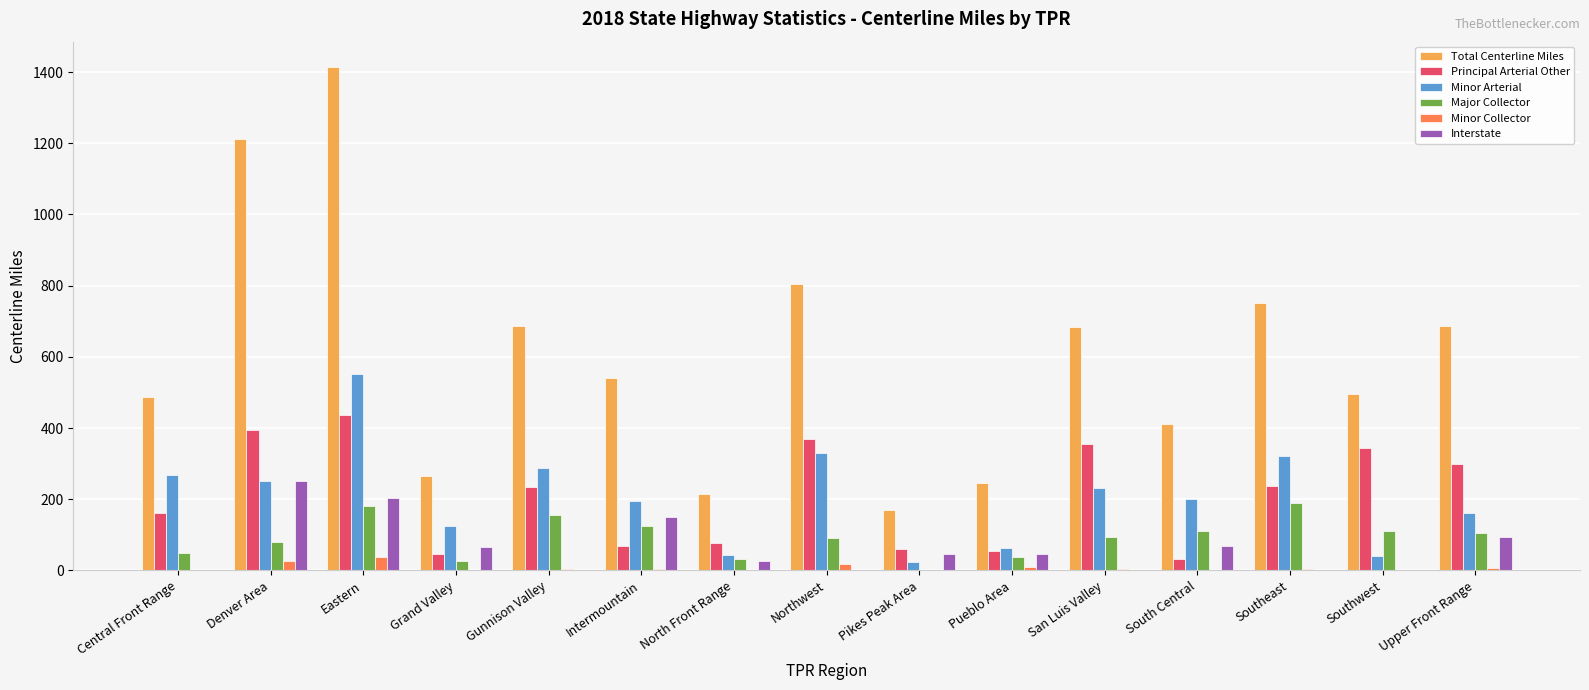

At which category does the chart reach its peak across all series?

Eastern